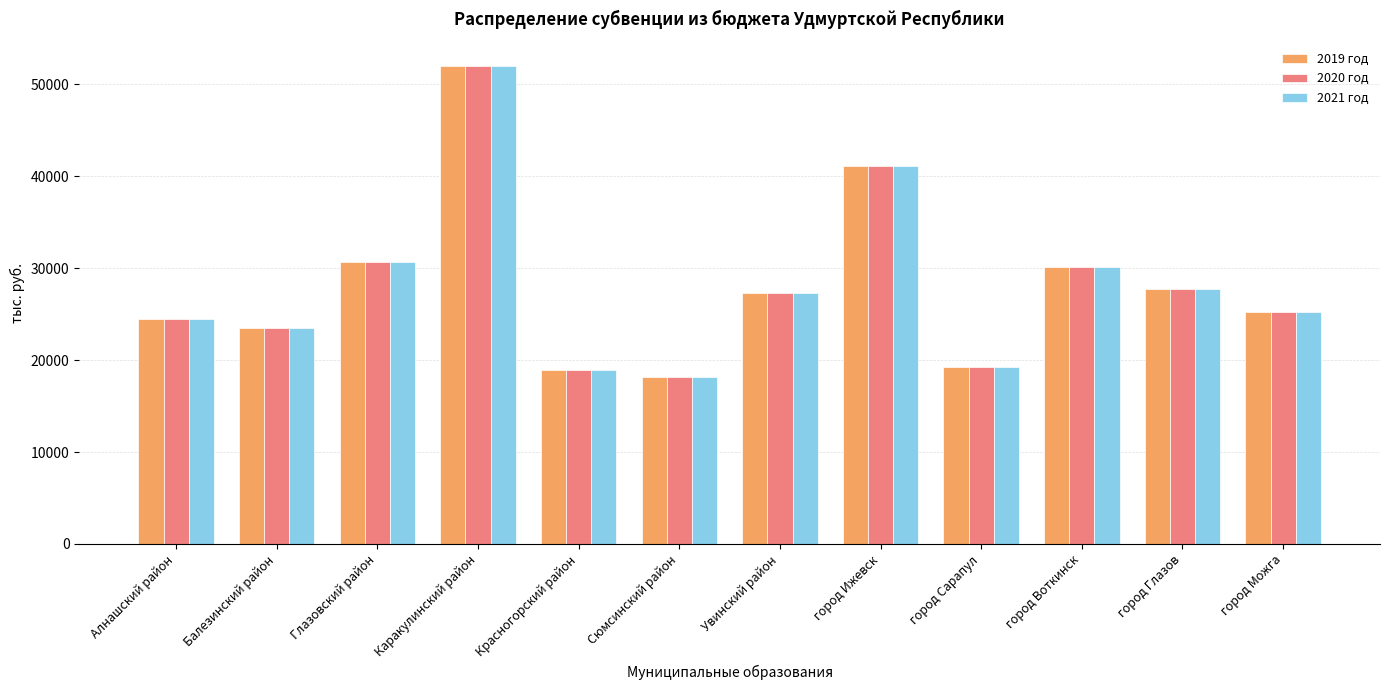

What is the difference between the 2020 год values at город Можга and город Сарапул?

6008.6